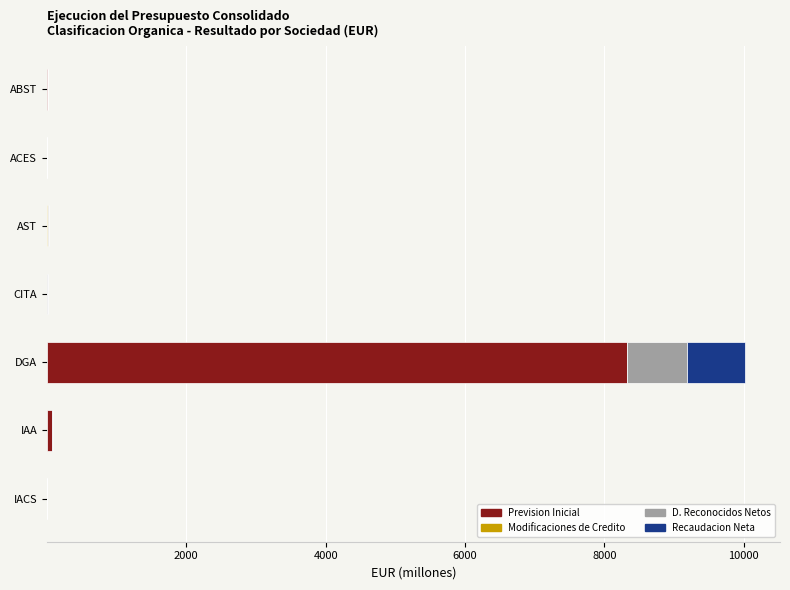

At which category is the sum across all series the highest?

DGA